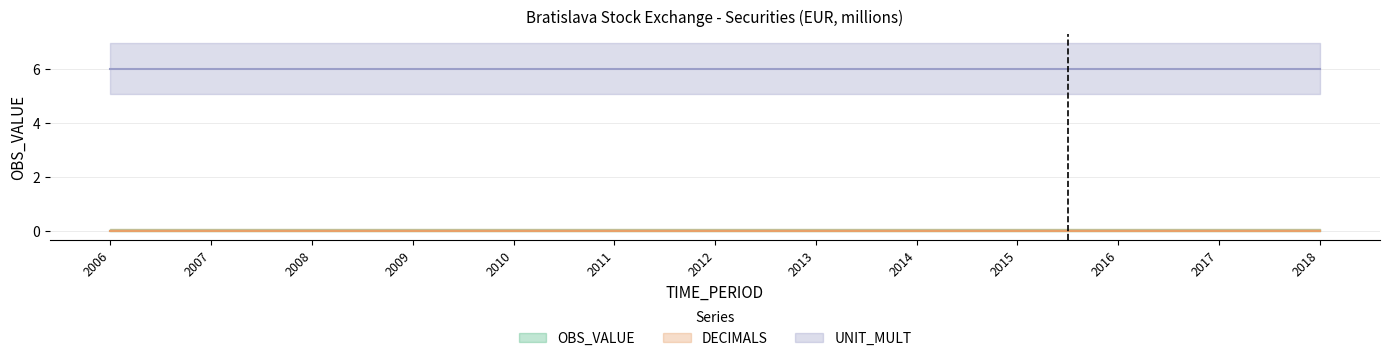

What is the total value across all series at 2006?

6